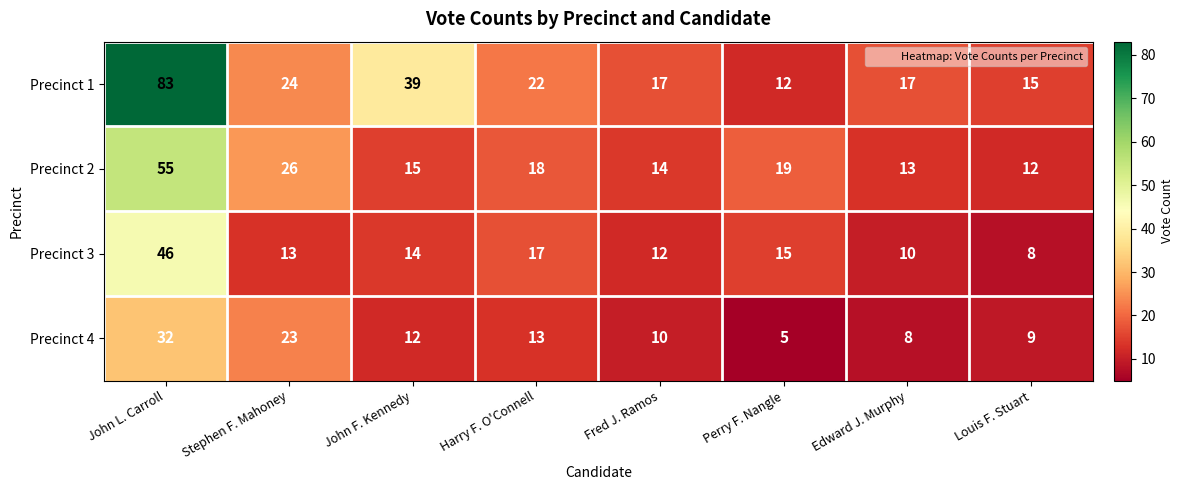

What is the difference between the maximum and minimum values in the Precinct 1 series?

71